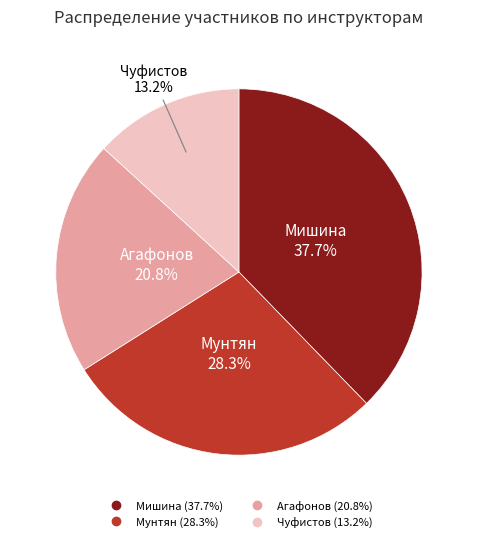

What percentage is the Агафонов slice, to the nearest percent?

21%